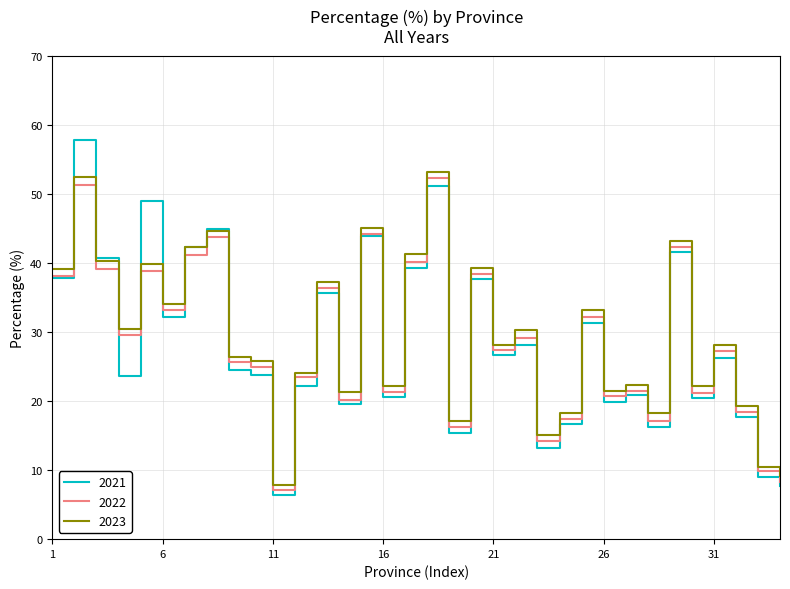

Which series has the widest spread of values?

2021